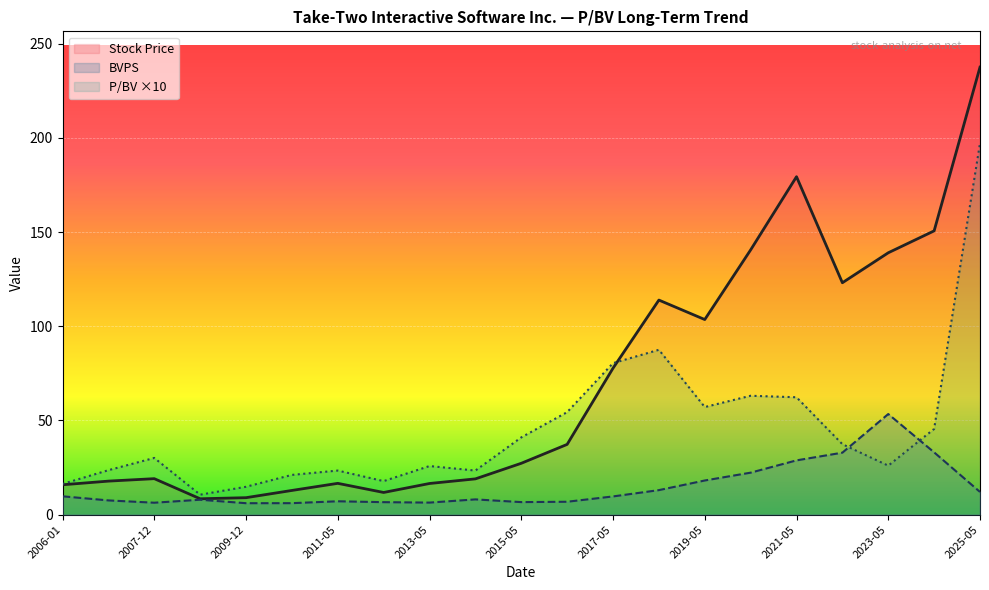

List the series in order of their overall mean, highest first.

Stock Price, P/BV ×10, BVPS